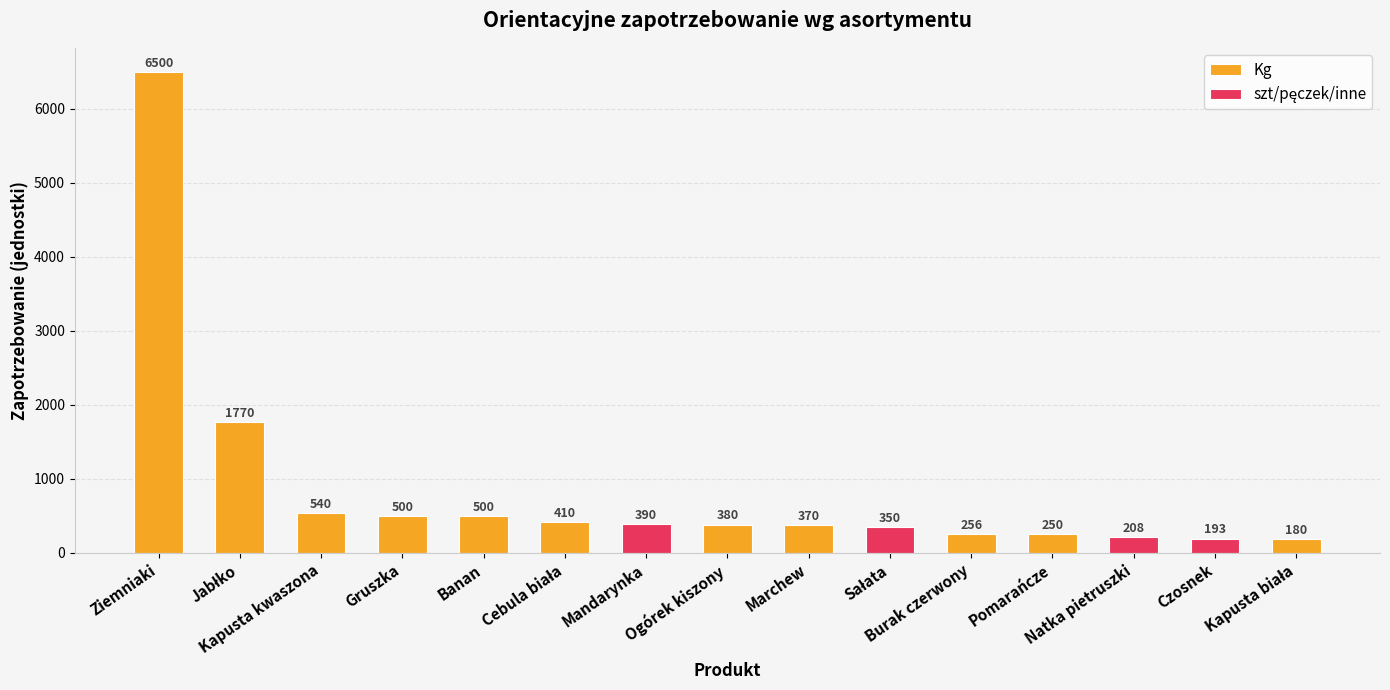

What is the highest value of the Kg series?

6500